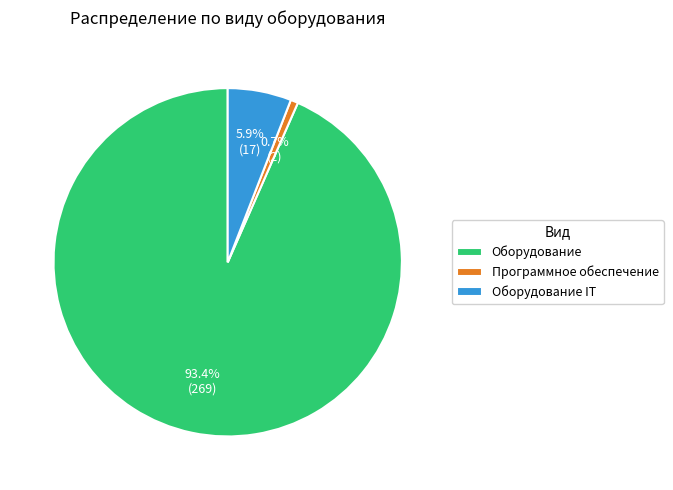

Rank the categories by value from lowest to highest.

Программное обеспечение, Оборудование IT, Оборудование